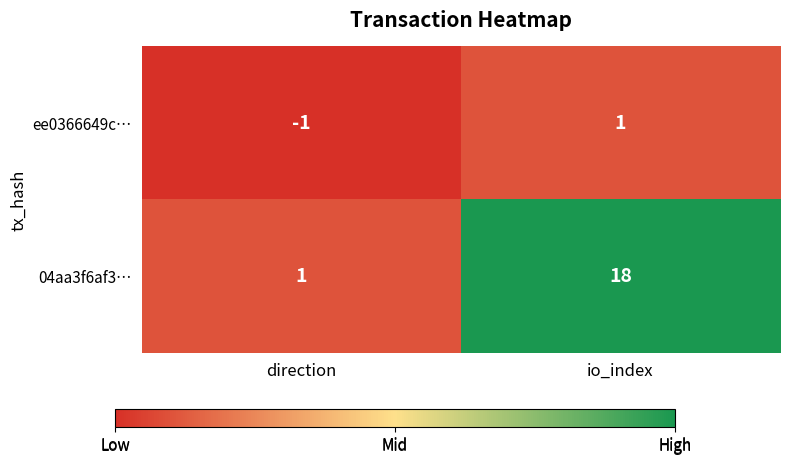

What is the difference between the highest and lowest values at io_index?

17